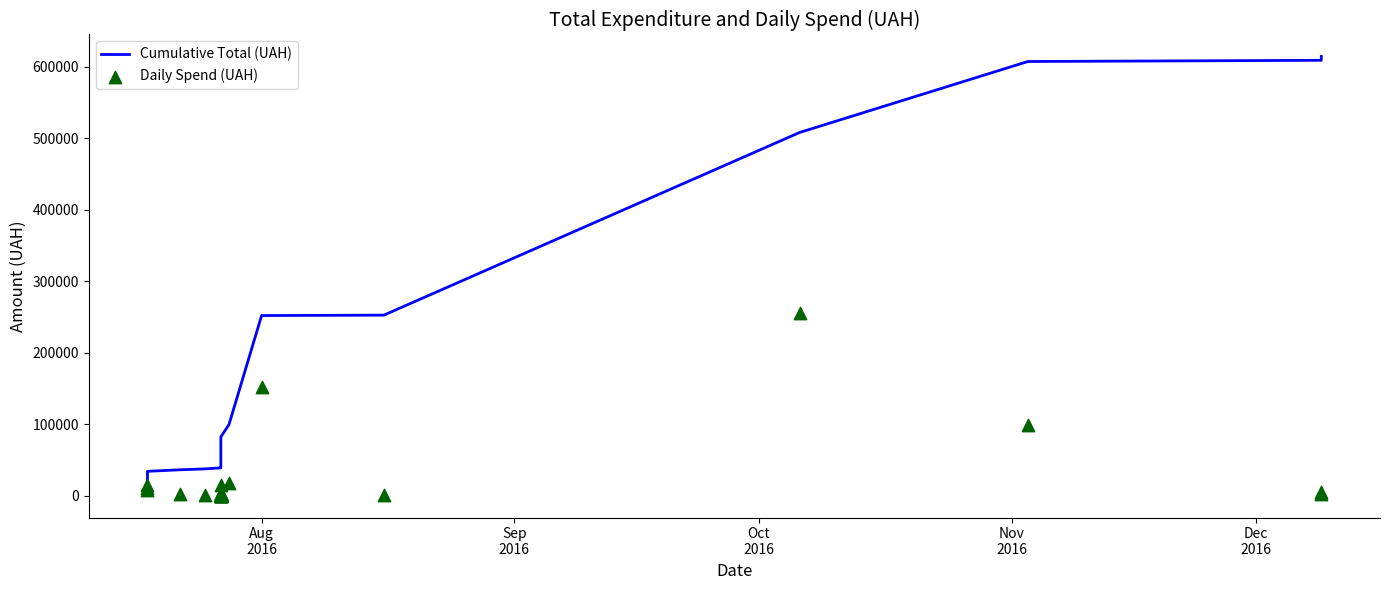

Which series has the widest spread of Y values?

Cumulative Total (UAH)